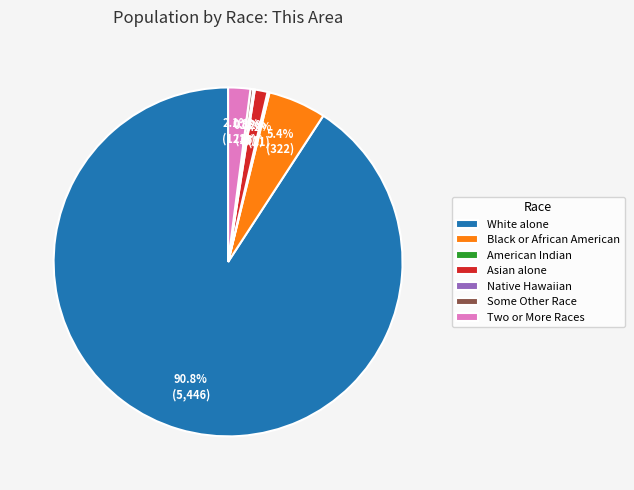

What portion of the pie excludes Asian alone?

98.8%